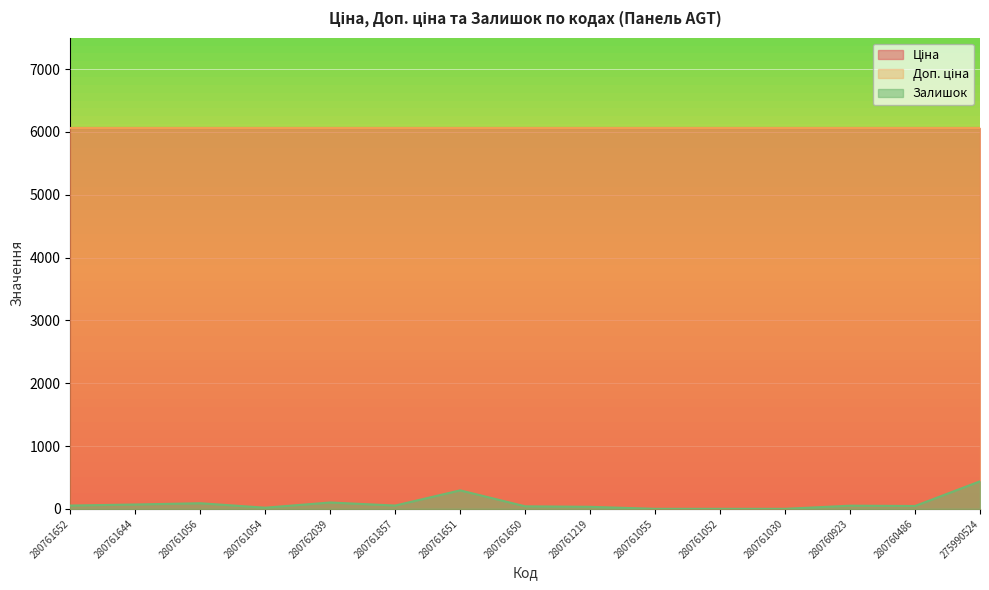

How many series are shown in this chart?

3